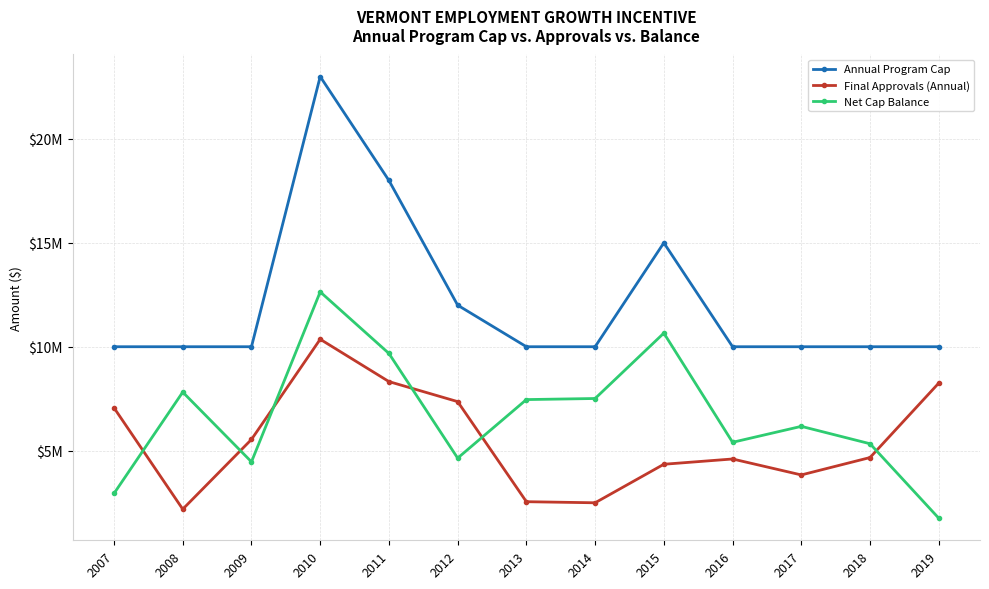

True or false: Annual Program Cap and Net Cap Balance intersect in this chart.

False